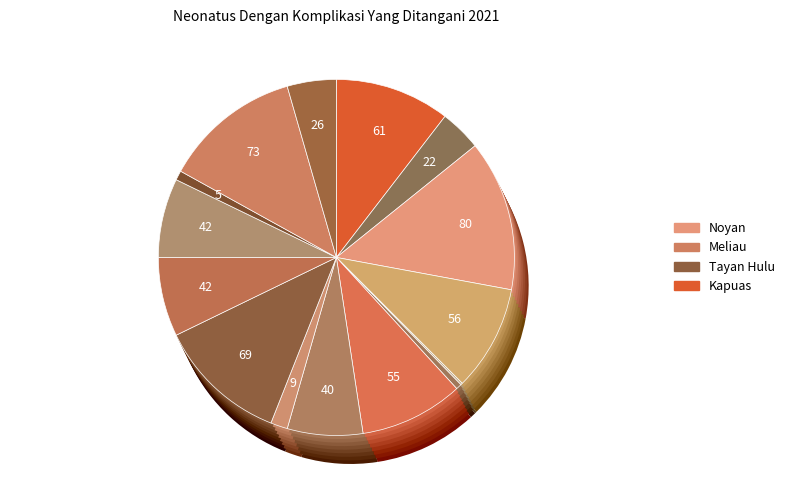

The Noyan slice represents 14% of the pie. True or false?

True